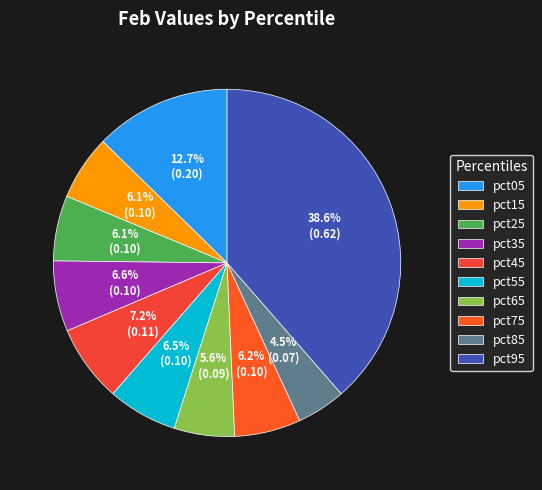

Is the sum of pct75 and pct65 greater than half?

No